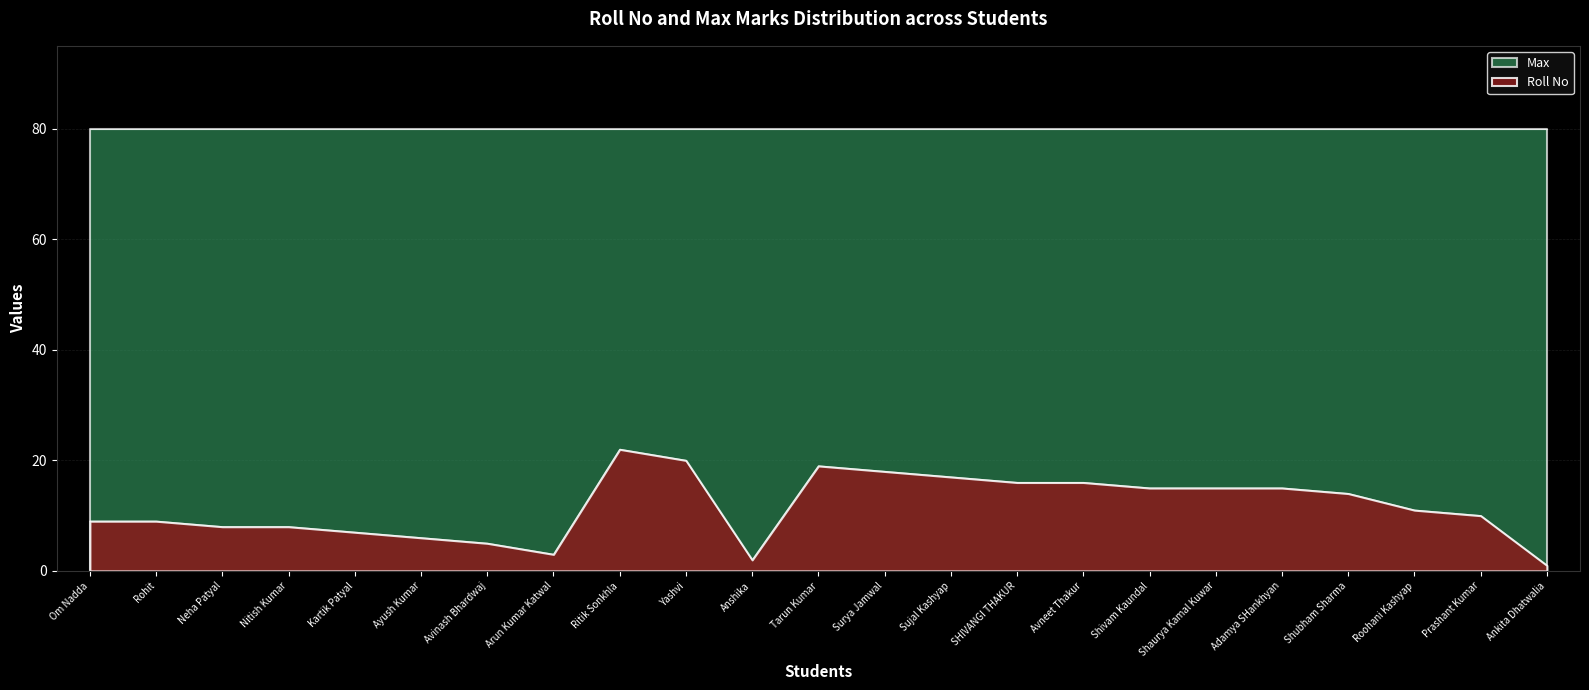

What is the approximate value at Adamya SHankhyan, to the nearest 5?

15